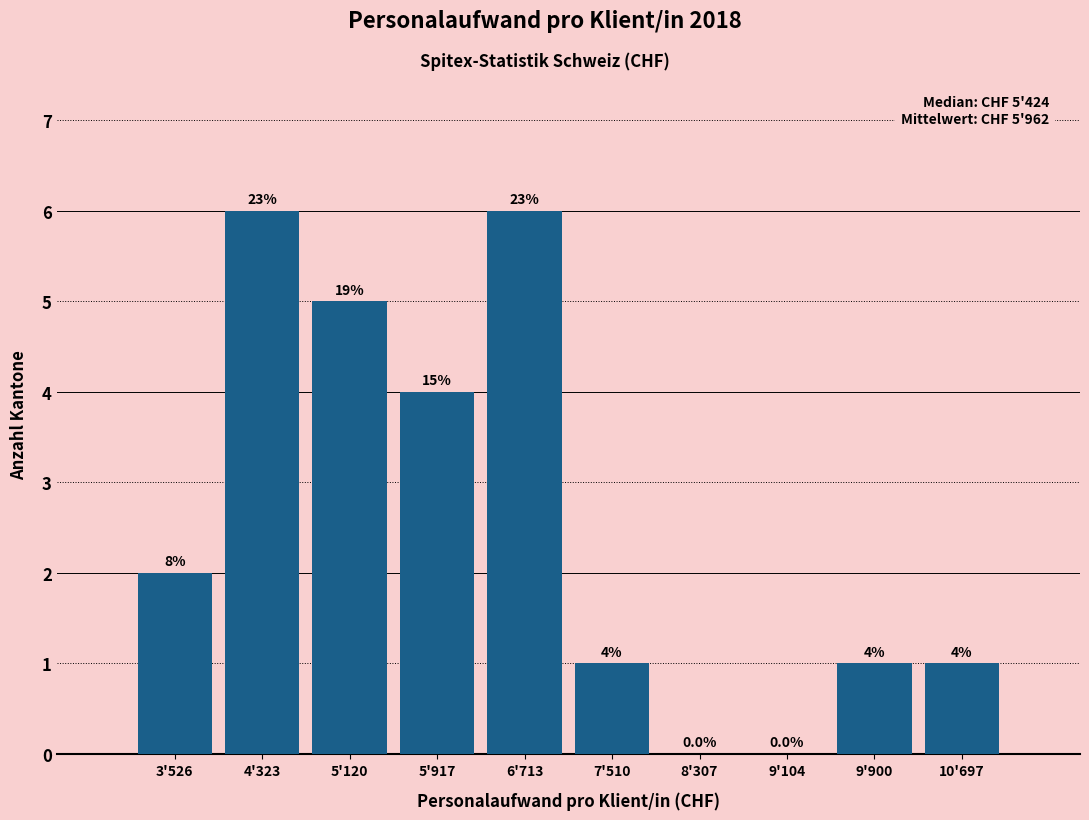

Reading left to right, list all the values displayed in this chart.

3'526=2	4'323=6	5'120=5	5'917=4	6'713=6	7'510=1	8'307=0	9'104=0	9'900=1	10'697=1